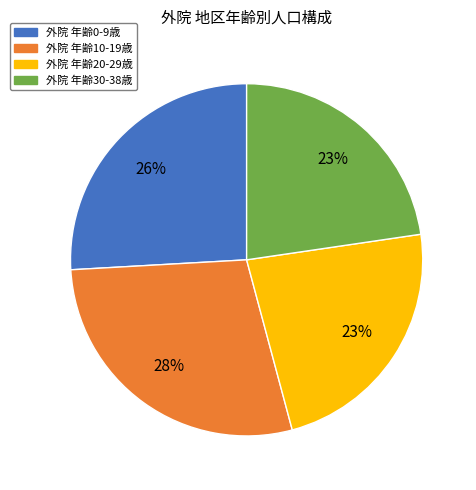

Is there any slice that represents more than half of the pie?

No